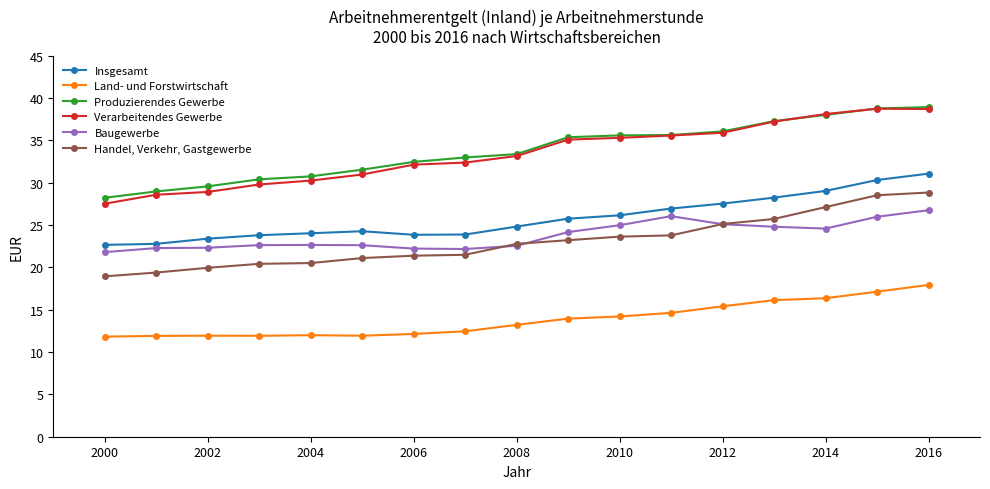

True or false: Produzierendes Gewerbe and Land- und Forstwirtschaft cross at least once.

False